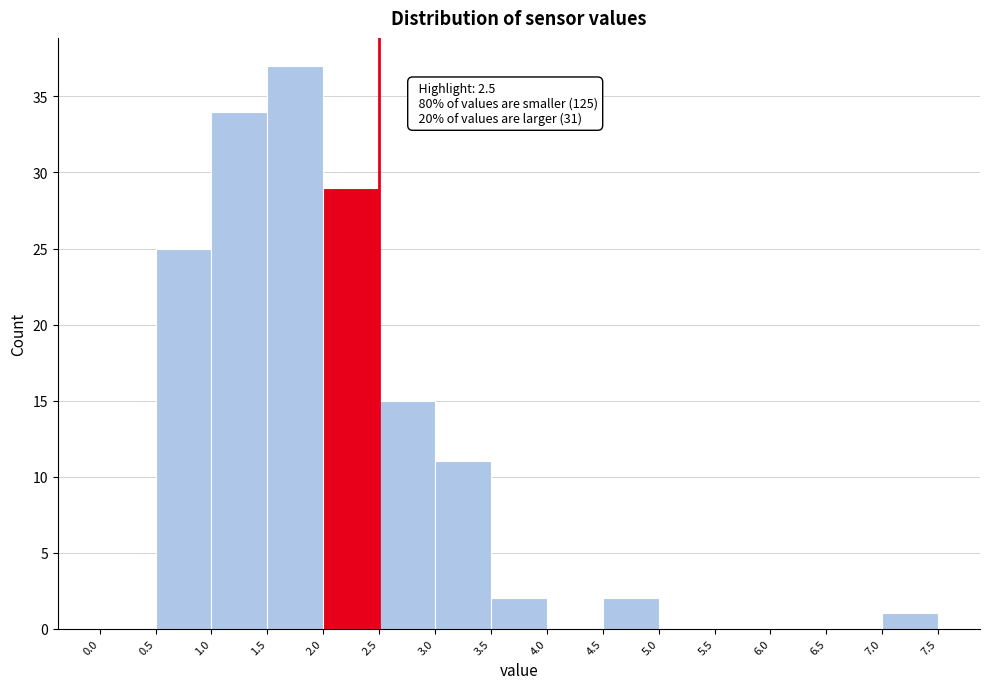

Which range on the x-axis has the tallest bar?

1.5 to 2.0